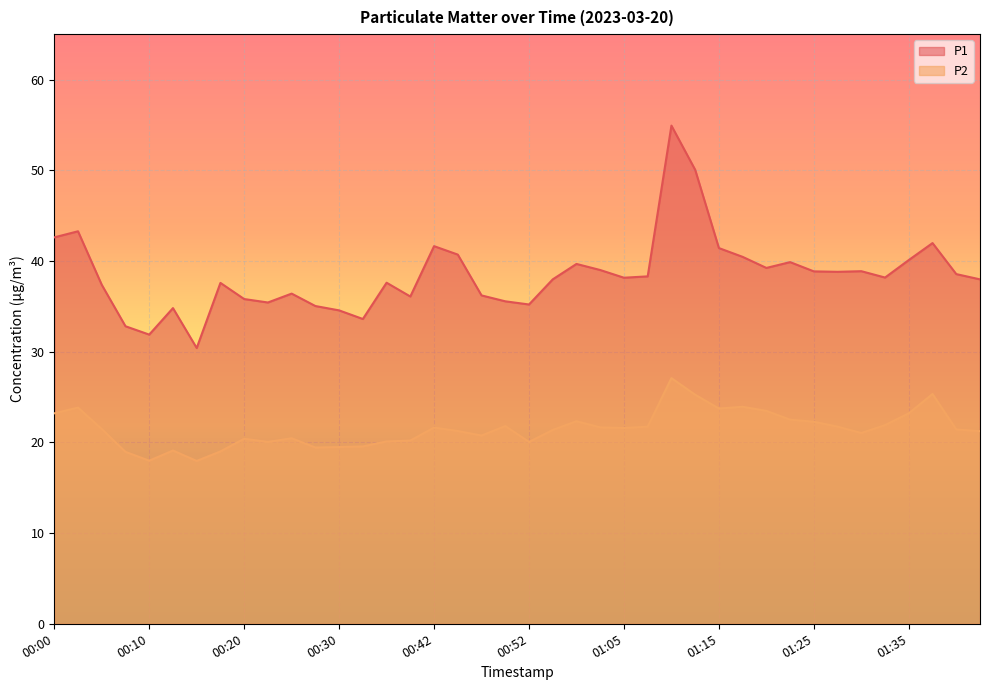

What is the maximum value for P2?

27.1